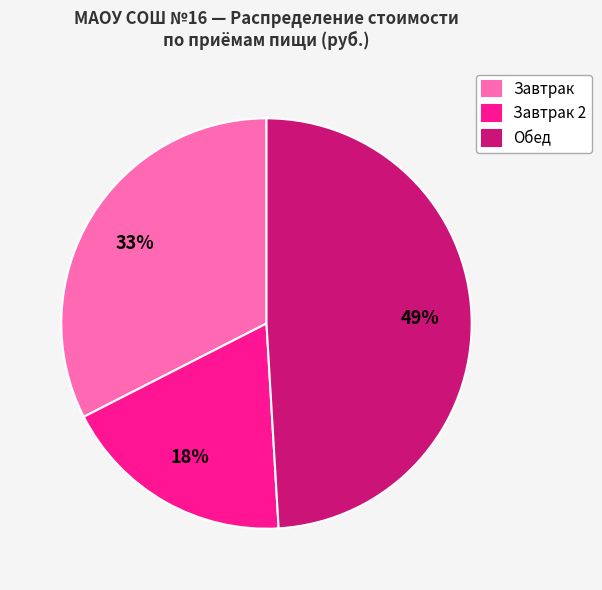

Which slice is the smallest?

Завтрак 2